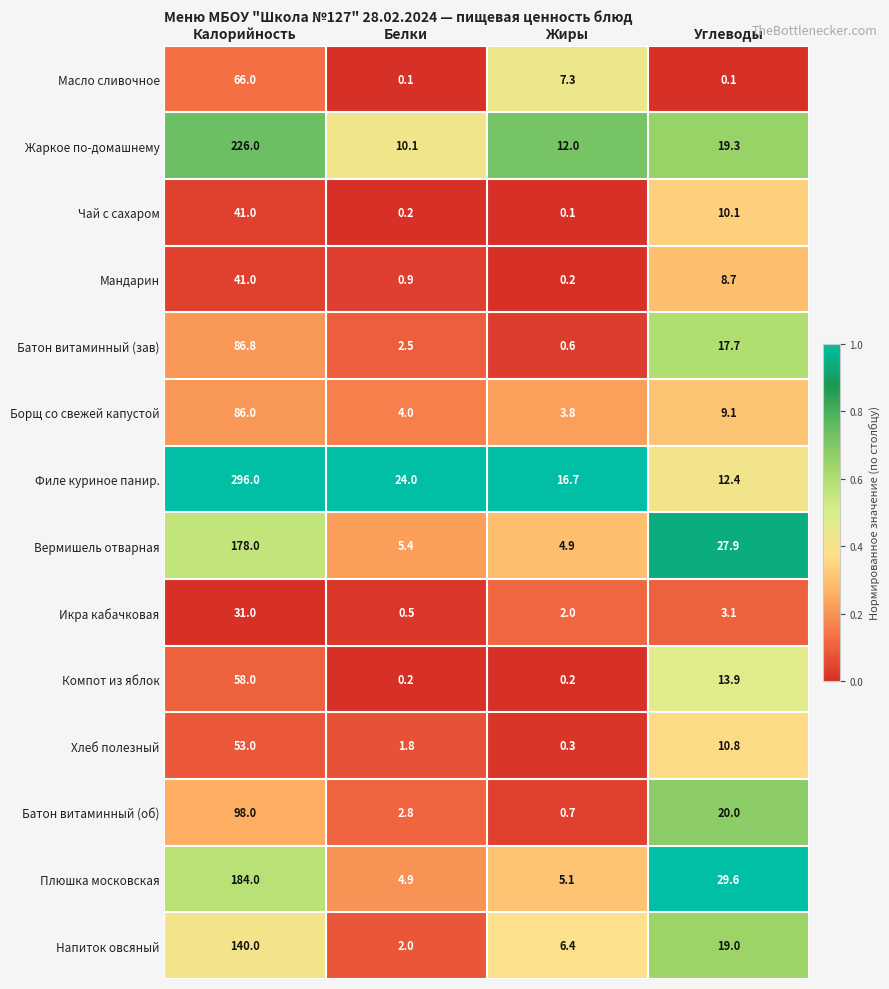

How many data points does each series have?

4